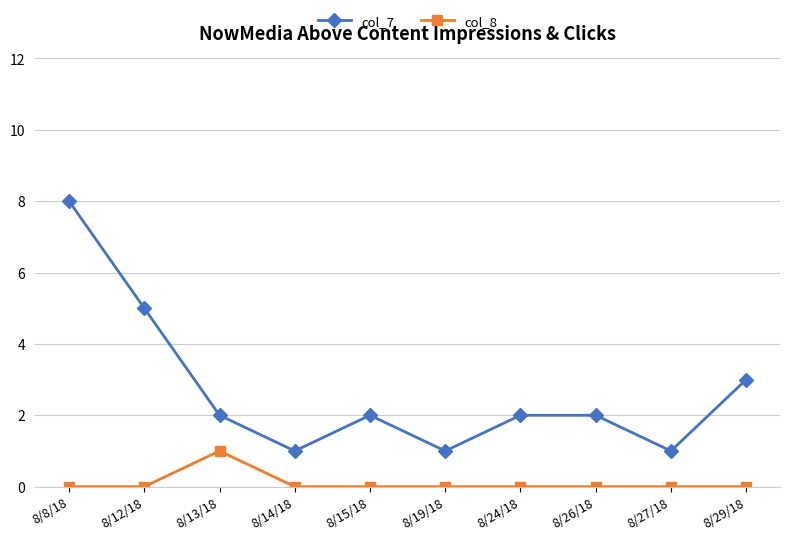

What is the difference between the highest and lowest values at 8/8/18?

8